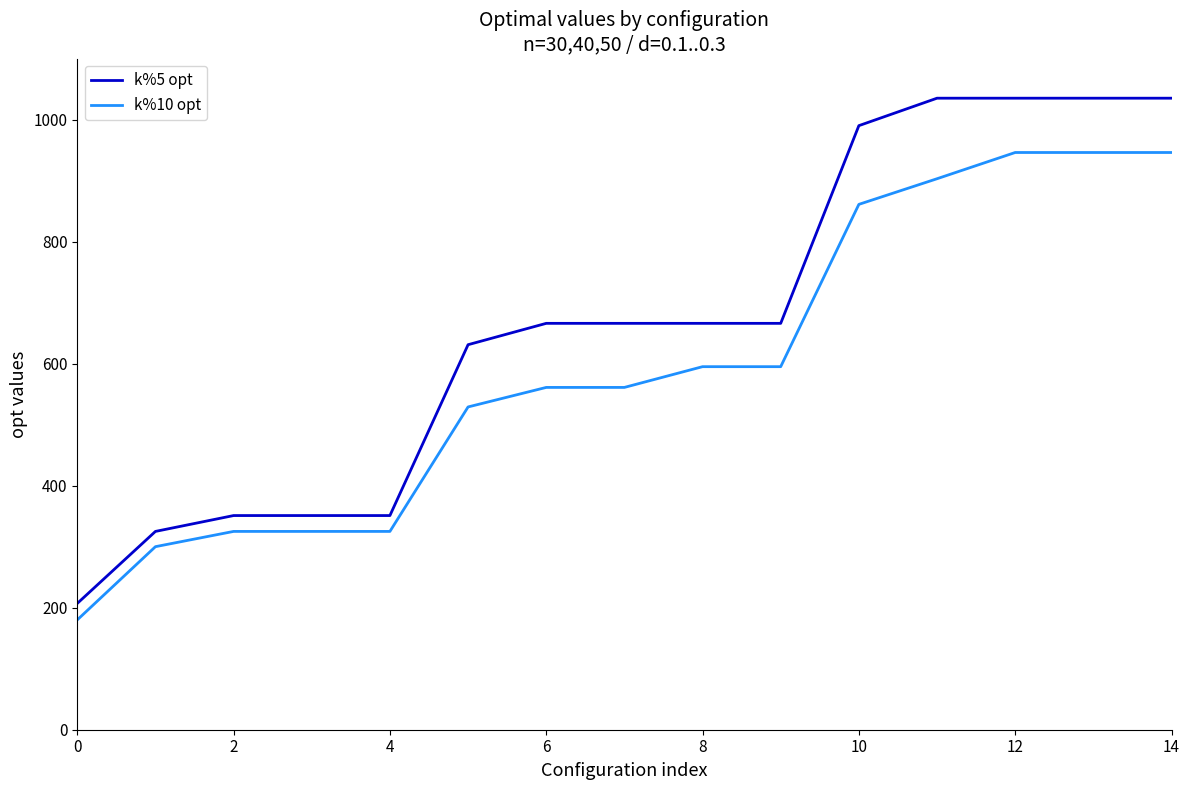

Rank the series by their average value, from highest to lowest.

k%5 opt, k%10 opt